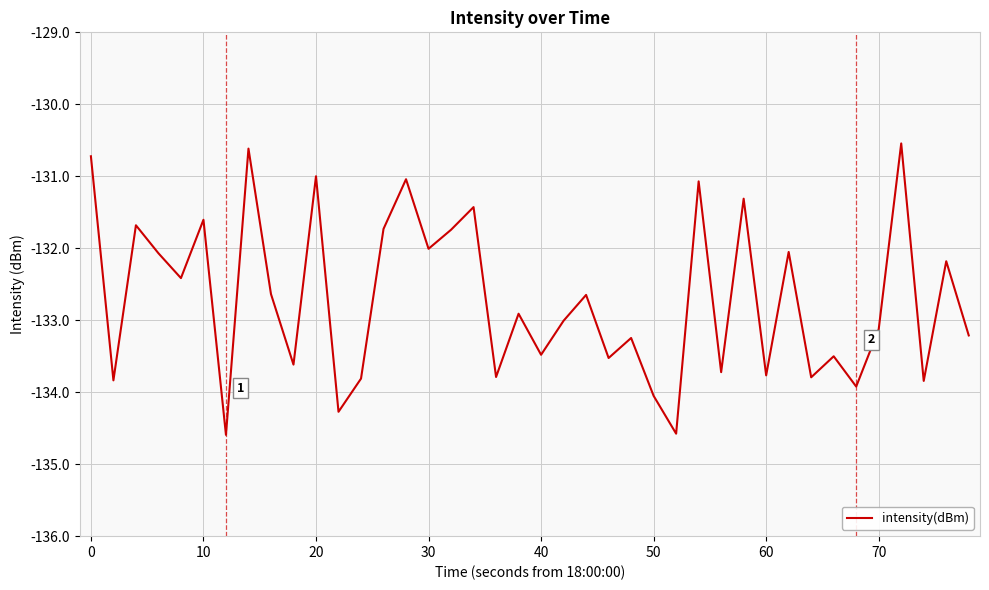

What is the greatest value displayed?

-130.5